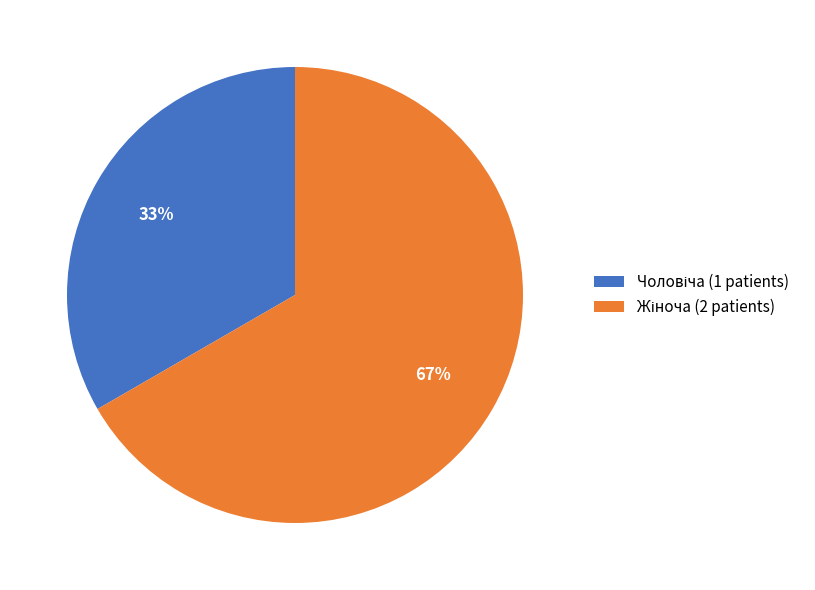

How many slices are in this pie chart?

2